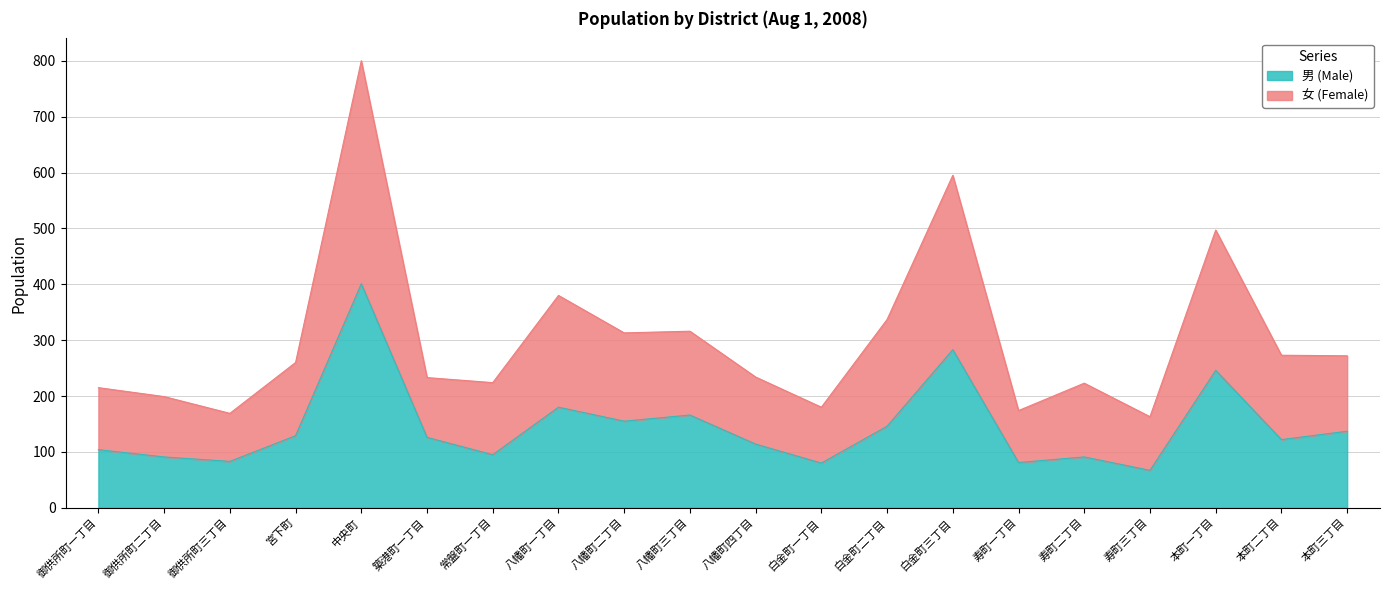

Is it true that 男 (Male) equals 283 at 白金町三丁目?

True